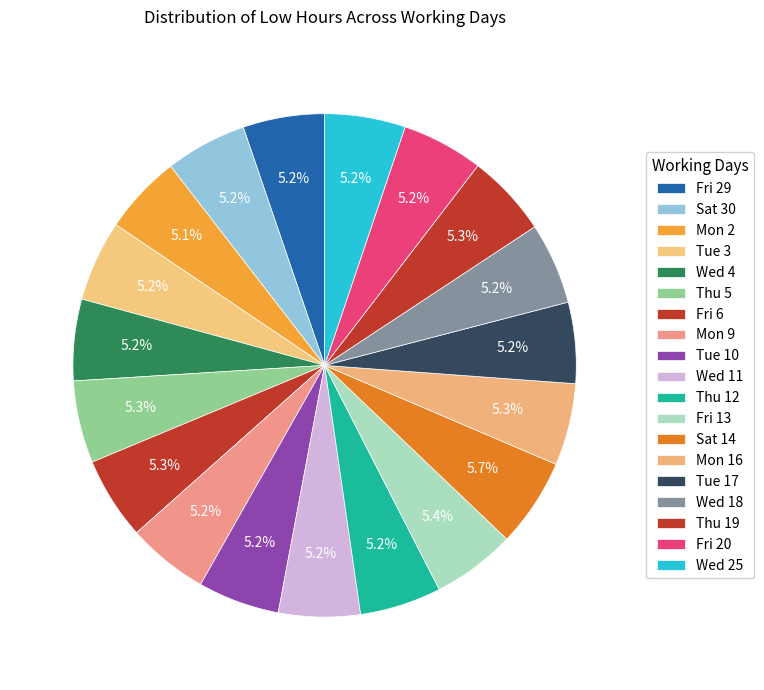

Count the number of slices in the pie.

19